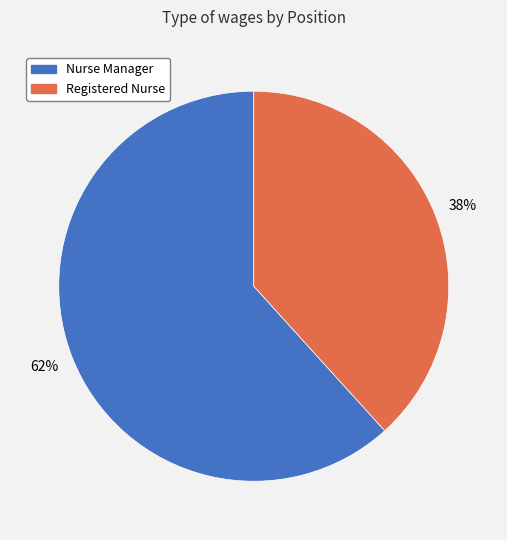

What is the largest slice in the pie chart?

Nurse Manager